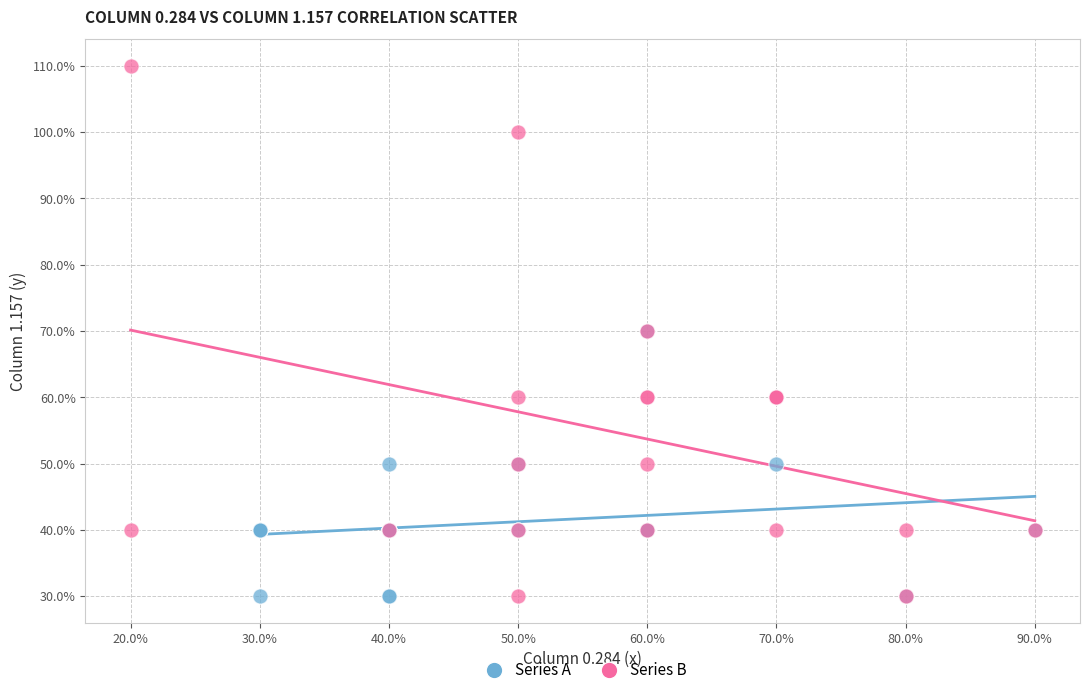

What are all the series names shown in the legend?

Series A, Series B